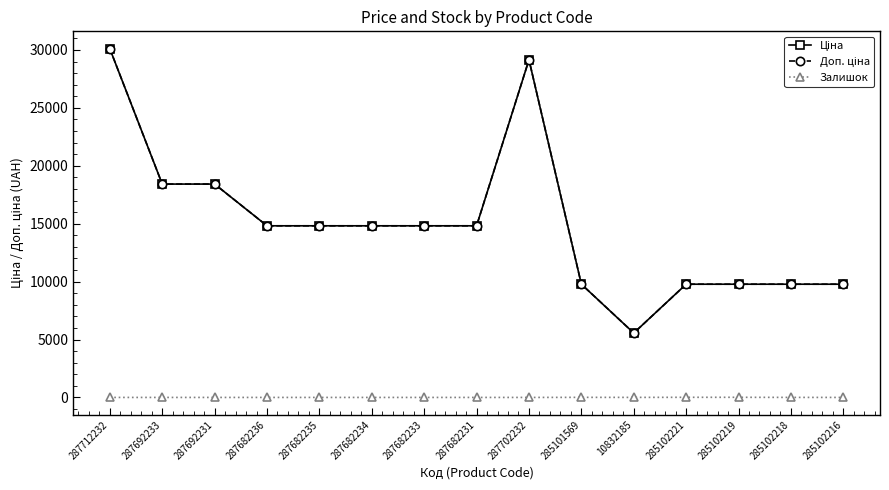

Where does the Доп. ціна series first go above 14817?

287712232